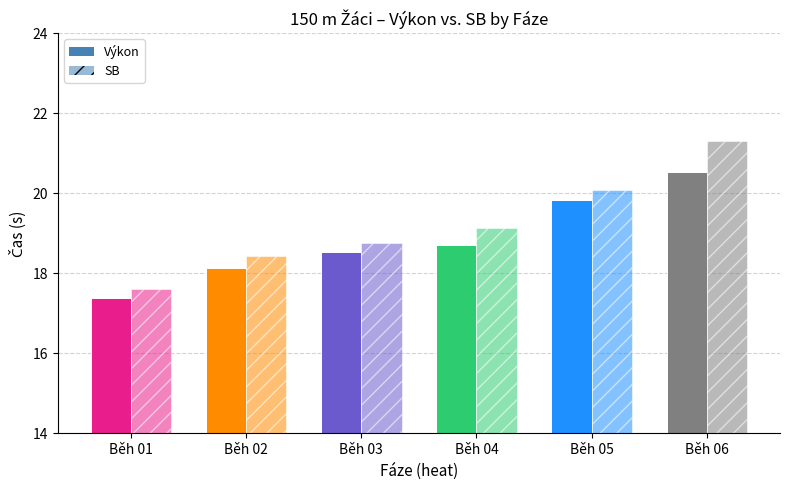

Read the SB value at Běh 06.

21.3